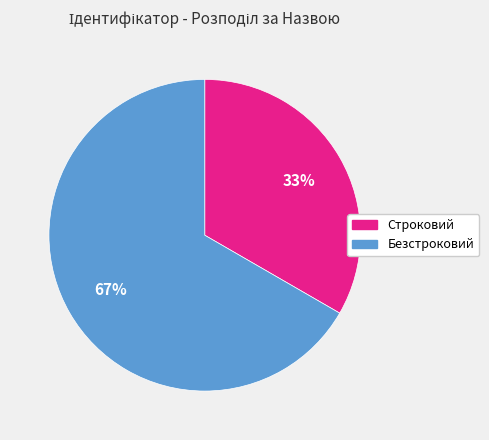

To the nearest percent, what is the combined percentage of Безстроковий and Строковий?

100%